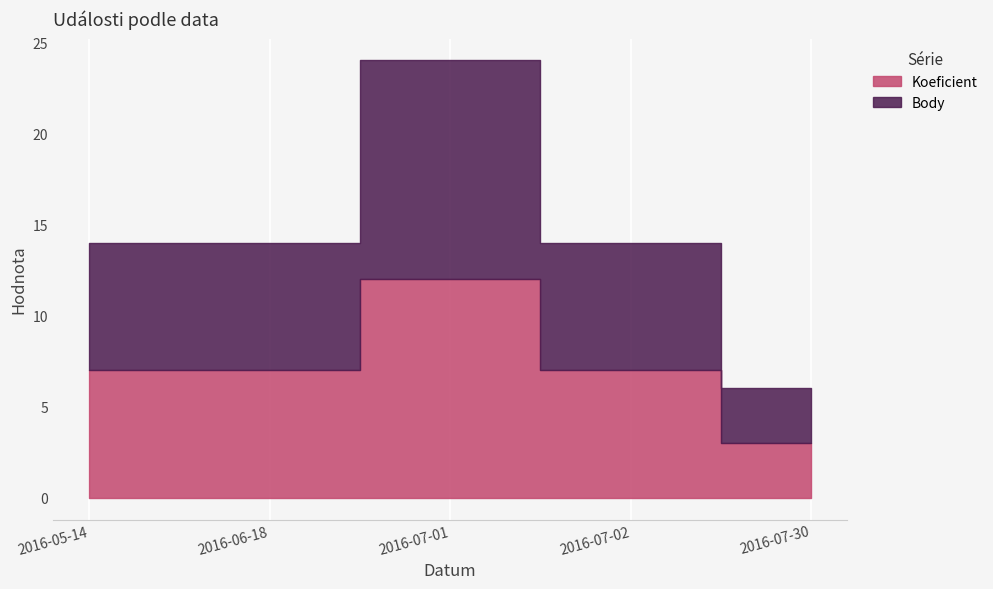

True or false: Body has more than 2 interior local peaks.

False